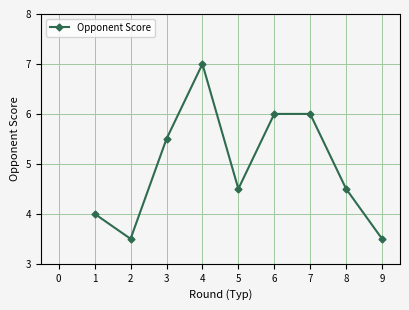

What is the value of the 5th point from the left?

4.5